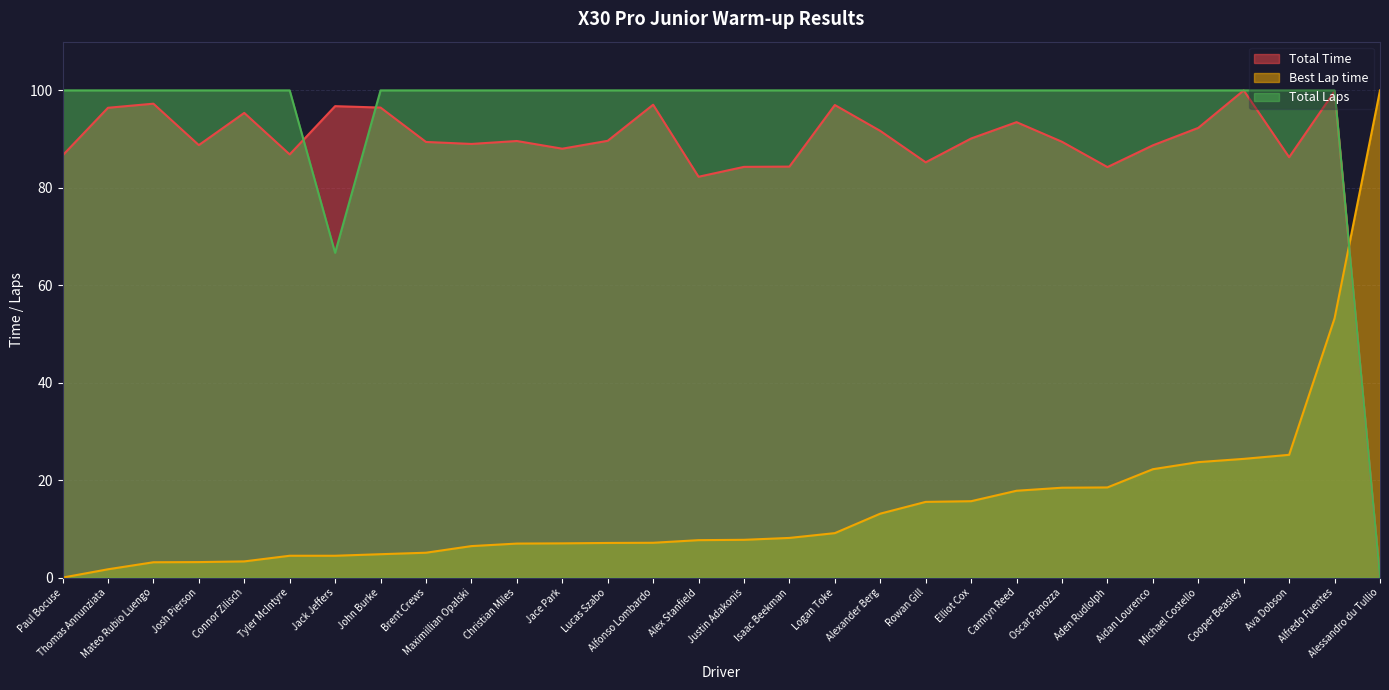

What is the difference between the maximum and minimum values in the Best Lap time series?

100.0